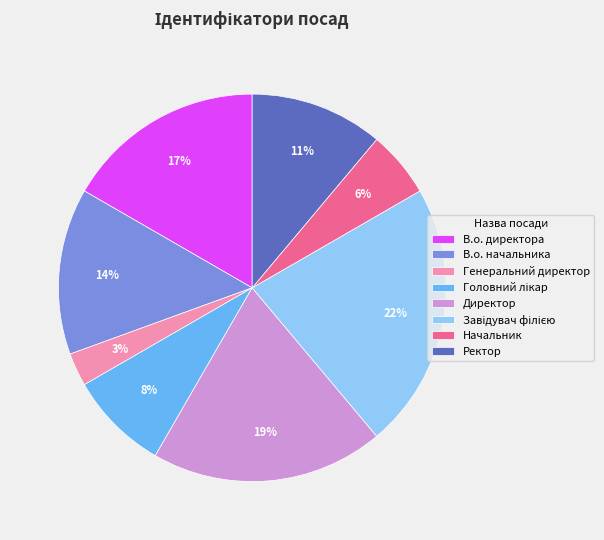

To the nearest percent, what is the average slice percentage?

12%